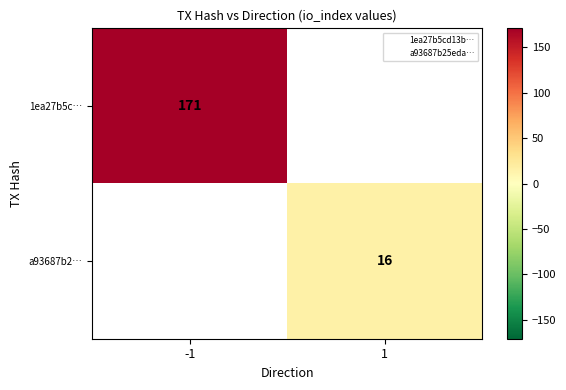

The value of a93687b2… at 1 is 9. True or false?

False